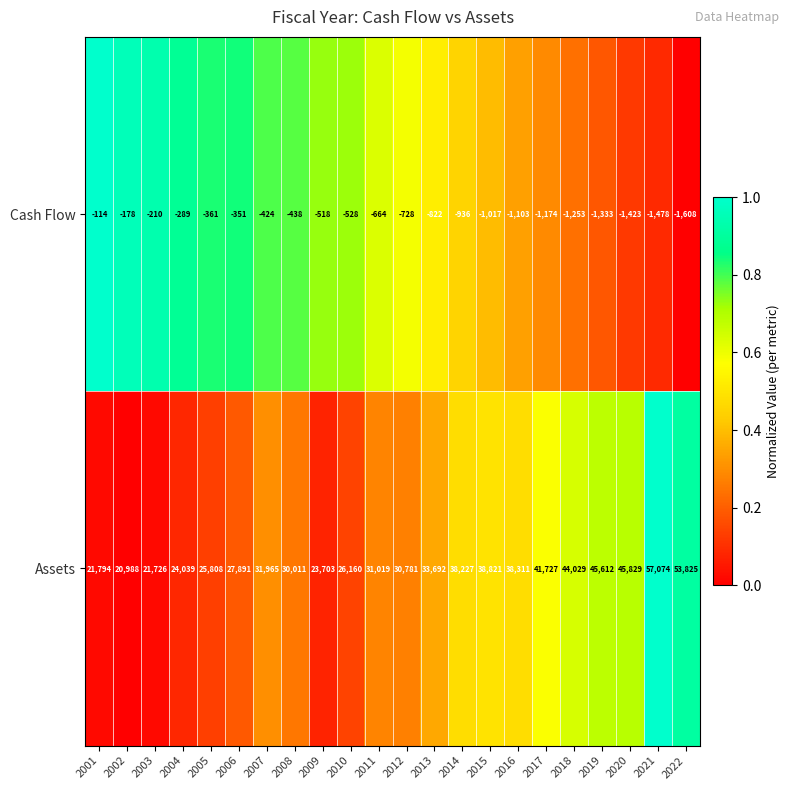

List the series in order of their overall mean, highest first.

Assets, Cash Flow